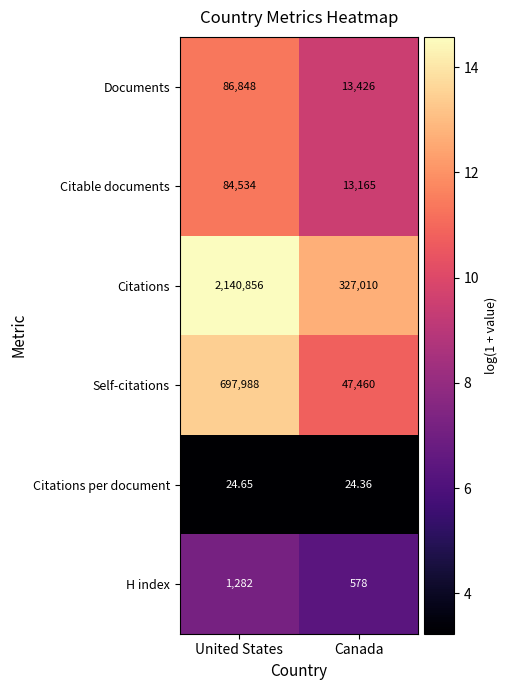

At which category does the chart reach its peak across all series?

United States